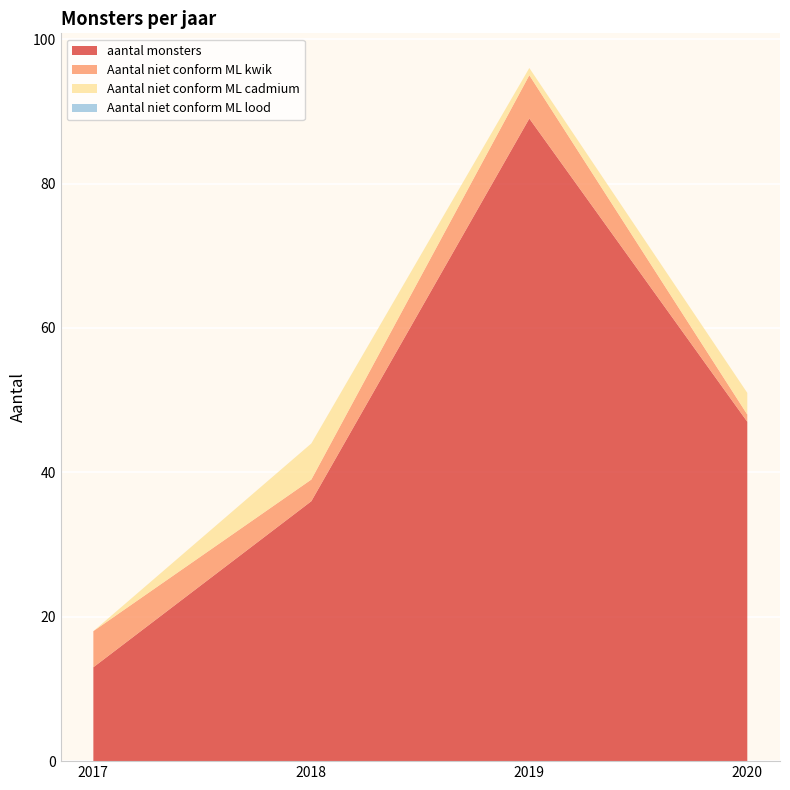

Reading left to right, list all the values displayed in this chart.

aantal monsters: 13	36	89	47
Aantal niet conform ML kwik: 5	3	6	1
Aantal niet conform ML cadmium: 0	5	1	3
Aantal niet conform ML lood: 0	0	0	0